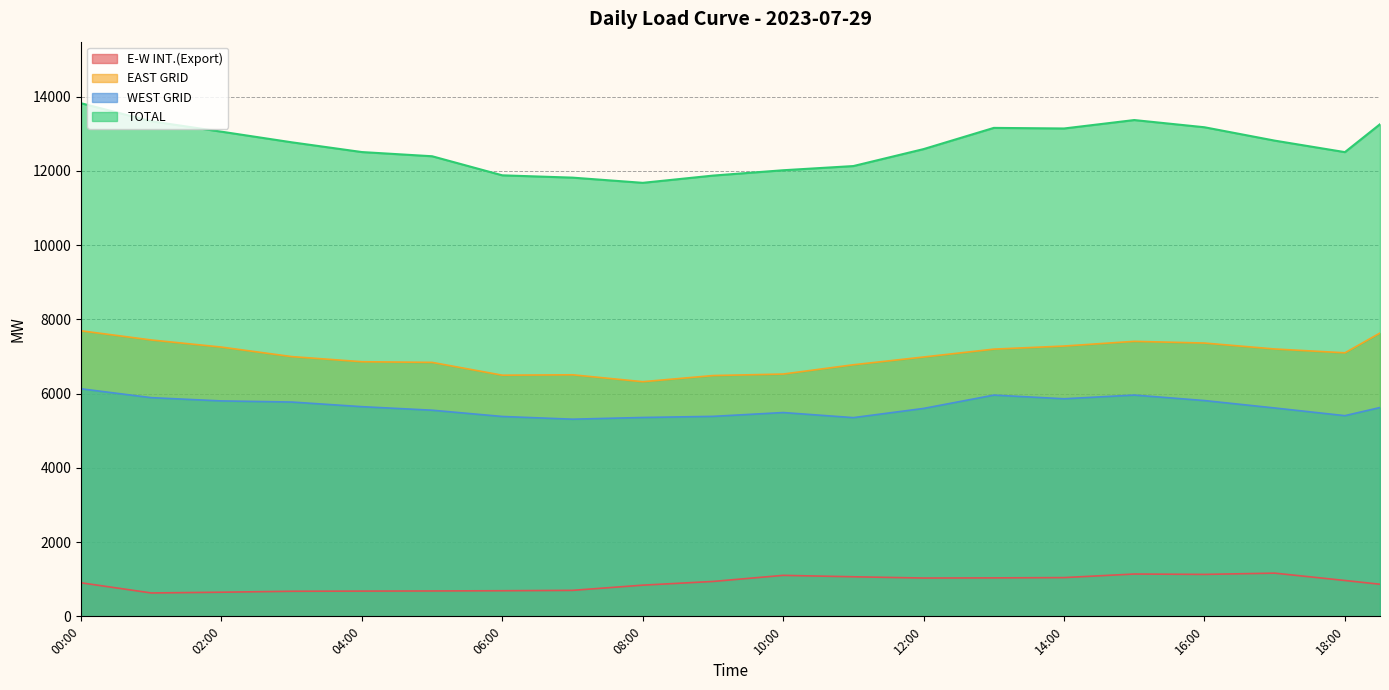

Reading right to left, list all the values displayed in this chart.

E-W INT.(Export): 865.0	966.0	1065.0	1164.0	1147.0	1130.0	1135.0	1140.0	1092.0	1044.0	1040.0	1036.0	1034.0	1032.0	1049.0	1066.0	1085.0	1104.0	1022.0	940.0	890.0	840.0	770.0	700.0	695.0	690.0	687.0	684.0	682.0	680.0	678.0	676.0	663.0	650.0	640.0	630.0	767.0	904.0
EAST GRID: 7631.5	7099.0	7150.5	7202.0	7282.0	7362.0	7385.0	7408.0	7344.5	7281.0	7239.5	7198.0	7092.0	6986.0	6881.5	6777.0	6652.0	6527.0	6506.5	6486.0	6403.5	6321.0	6414.0	6507.0	6501.5	6496.0	6668.5	6841.0	6850.0	6859.0	6928.0	6997.0	7125.0	7253.0	7349.0	7445.0	7568.5	7692.0
WEST GRID: 5625.0	5406.0	5509.5	5613.0	5713.0	5813.0	5887.0	5961.0	5911.0	5861.0	5910.5	5960.0	5780.5	5601.0	5477.0	5353.0	5421.5	5490.0	5438.5	5387.0	5372.0	5357.0	5334.0	5311.0	5347.5	5384.0	5468.5	5553.0	5600.5	5648.0	5710.5	5773.0	5788.0	5803.0	5847.0	5891.0	6010.5	6130.0
TOTAL: 13256.5	12505.0	12660.0	12815.0	12995.0	13175.0	13272.0	13369.0	13255.5	13142.0	13150.0	13158.0	12872.5	12587.0	12358.5	12130.0	12073.5	12017.0	11945.0	11873.0	11775.5	11678.0	11748.0	11818.0	11849.0	11880.0	12137.0	12394.0	12450.5	12507.0	12638.5	12770.0	12913.0	13056.0	13196.0	13336.0	13579.0	13822.0